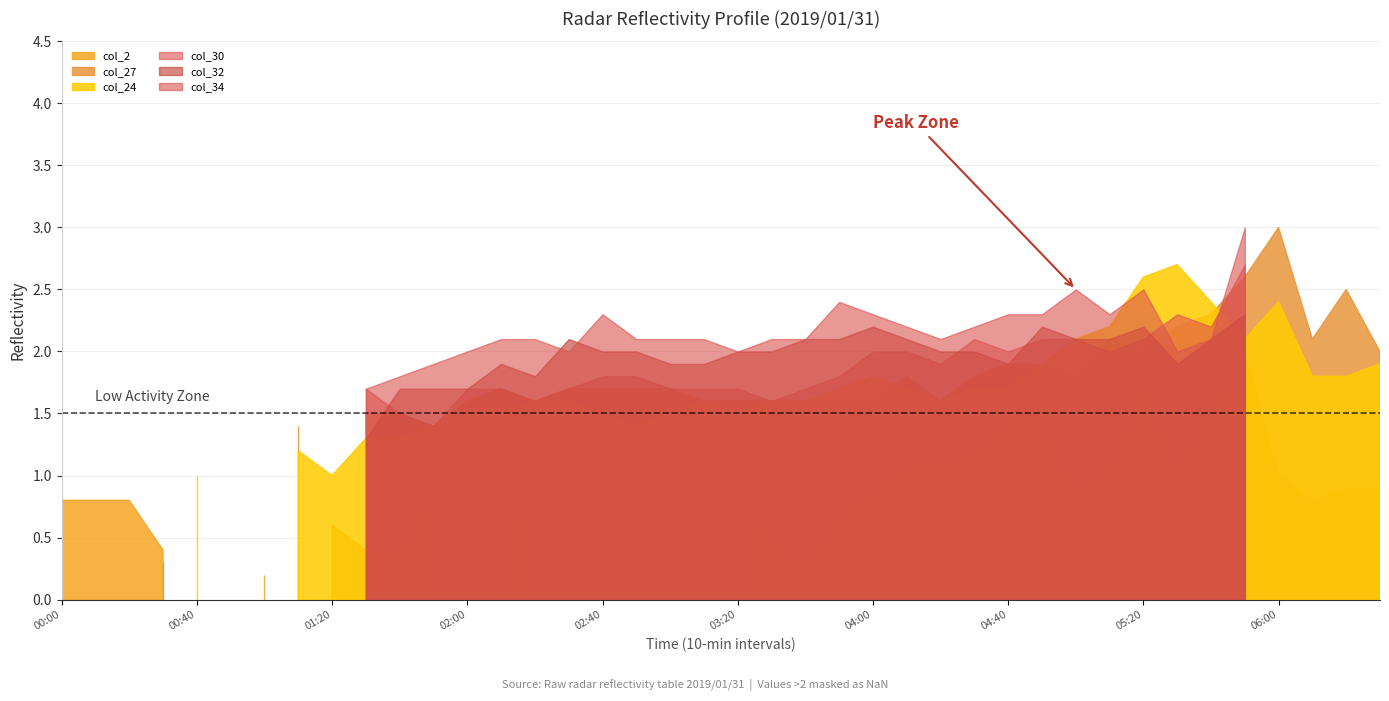

Reading right to left, list all the values displayed in this chart.

col_30 (3.390): 999.0	999.0	999.0	999.0	2.7	2.2	2.3	2.1	2.0	2.1	2.1	2.0	2.1	1.9	2.0	2.0	1.8	1.7	1.6	1.7	1.7	1.7	1.8	1.8	1.7	1.6	1.7	1.7	1.4	1.5	1.7	999.0	999.0	999.0	999.0	999.0	999.0	999.0	999.0	999.0
col_32 (3.584): 999.0	999.0	999.0	999.0	2.3	2.1	1.9	2.2	2.1	2.1	2.2	1.9	2.0	2.0	2.1	2.2	2.1	2.1	2.0	2.0	1.9	1.9	2.0	2.0	2.1	1.8	1.9	1.7	1.7	1.7	1.3	999.0	999.0	999.0	999.0	999.0	999.0	999.0	999.0	999.0
col_34 (3.778): 999.0	999.0	999.0	999.0	3.0	2.1	2.0	2.5	2.3	2.5	2.3	2.3	2.2	2.1	2.2	2.3	2.4	2.1	2.1	2.0	2.1	2.1	2.1	2.3	2.0	2.1	2.1	2.0	1.9	1.8	1.7	999.0	999.0	999.0	999.0	999.0	999.0	999.0	999.0	999.0
col_2 (0.676): 0.9	0.9	0.8	1.0	2.0	1.6	1.1	1.8	1.1	0.9	1.5	1.5	1.2	1.1	1.1	0.9	0.7	0.3	0.5	1.0	999.0	999.0	999.0	999.0	999.0	0.4	1.2	999.0	1.0	0.4	0.4	0.6	999.0	0.2	999.0	999.0	0.4	0.8	0.8	0.8
col_27 (3.099): 2.0	2.5	2.1	3.0	2.6	2.3	2.2	2.0	2.1	1.8	1.9	1.9	1.8	1.6	1.8	1.6	1.6	1.6	1.6	1.6	1.6	1.7	1.7	1.7	1.7	1.6	1.7	1.6	1.4	1.5	1.5	999.0	1.4	999.0	999.0	999.0	0.3	999.0	999.0	999.0
col_24 (2.809): 1.9	1.8	1.8	2.4	2.1	2.4	2.7	2.6	2.2	2.1	1.9	1.7	1.7	1.6	1.7	1.8	1.7	1.6	1.6	1.5	1.6	1.5	1.4	1.5	1.6	1.6	1.5	1.5	1.4	1.3	1.3	1.0	1.2	999.0	999.0	1.0	999.0	999.0	999.0	999.0